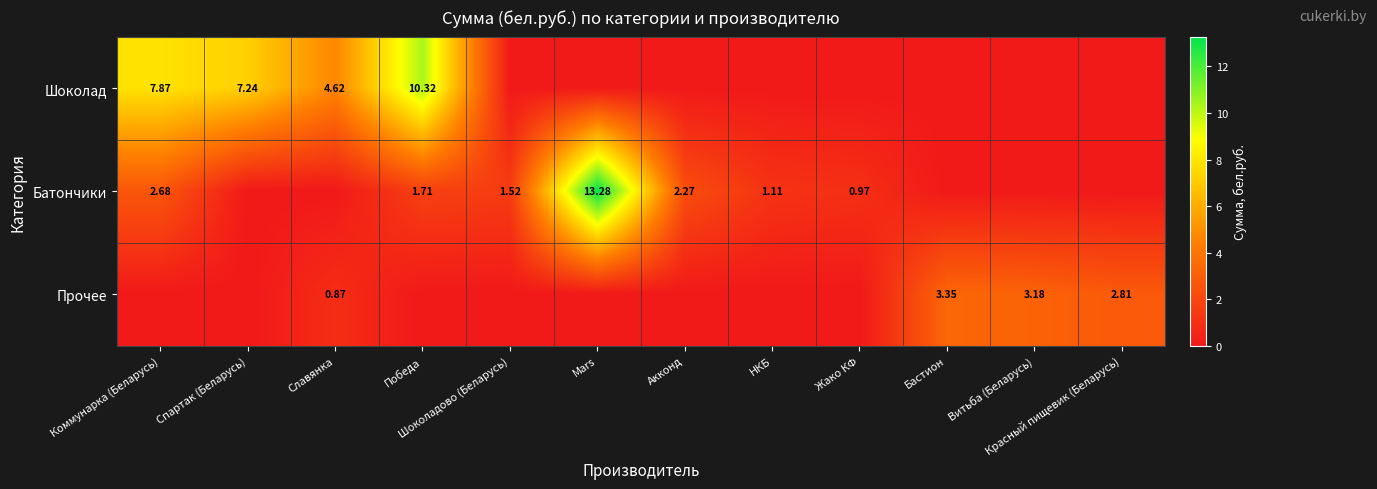

The Батончики series shows 0.0 at Красный пищевик (Беларусь). True or false?

True